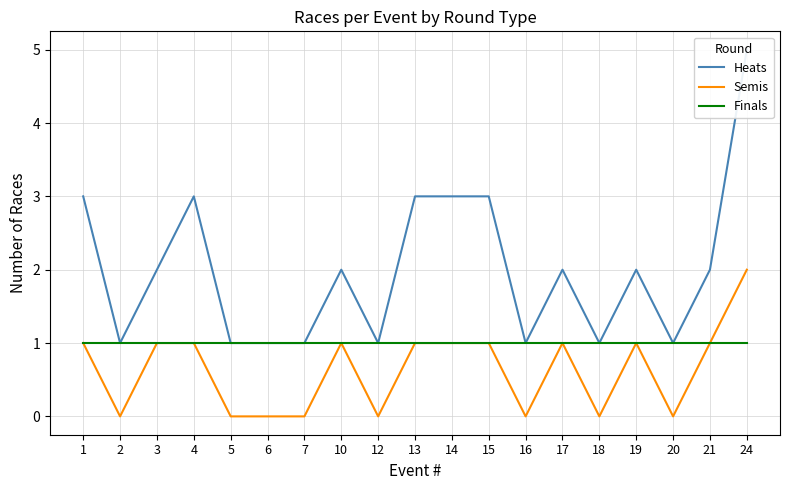

True or false: Semis and Finals cross at least once.

False